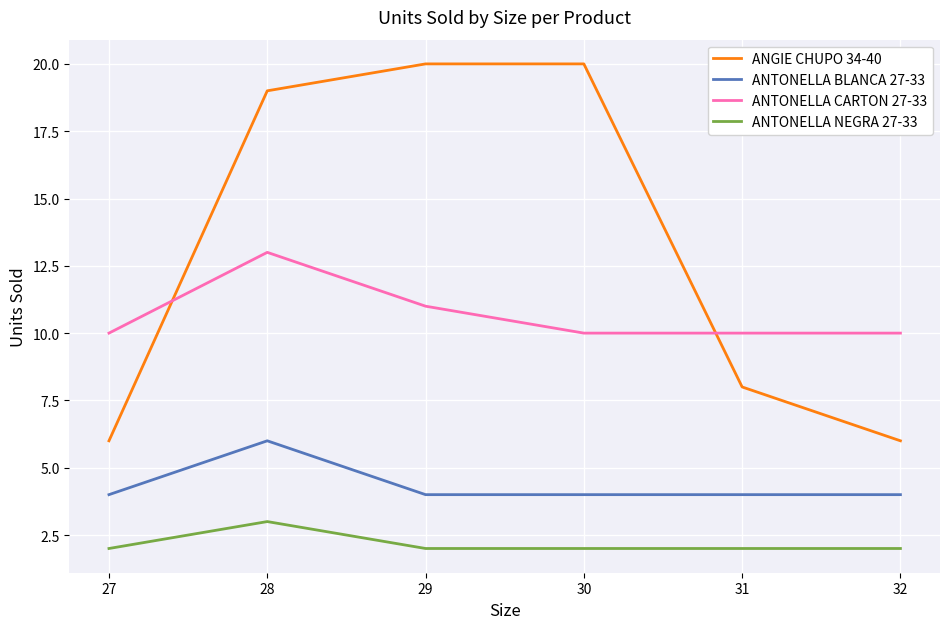

Reading left to right, transcribe all the data shown in this chart.

ANGIE CHUPO 34-40: 6	19	20	20	8	6
ANTONELLA BLANCA 27-33: 4	6	4	4	4	4
ANTONELLA CARTON 27-33: 10	13	11	10	10	10
ANTONELLA NEGRA 27-33: 2	3	2	2	2	2